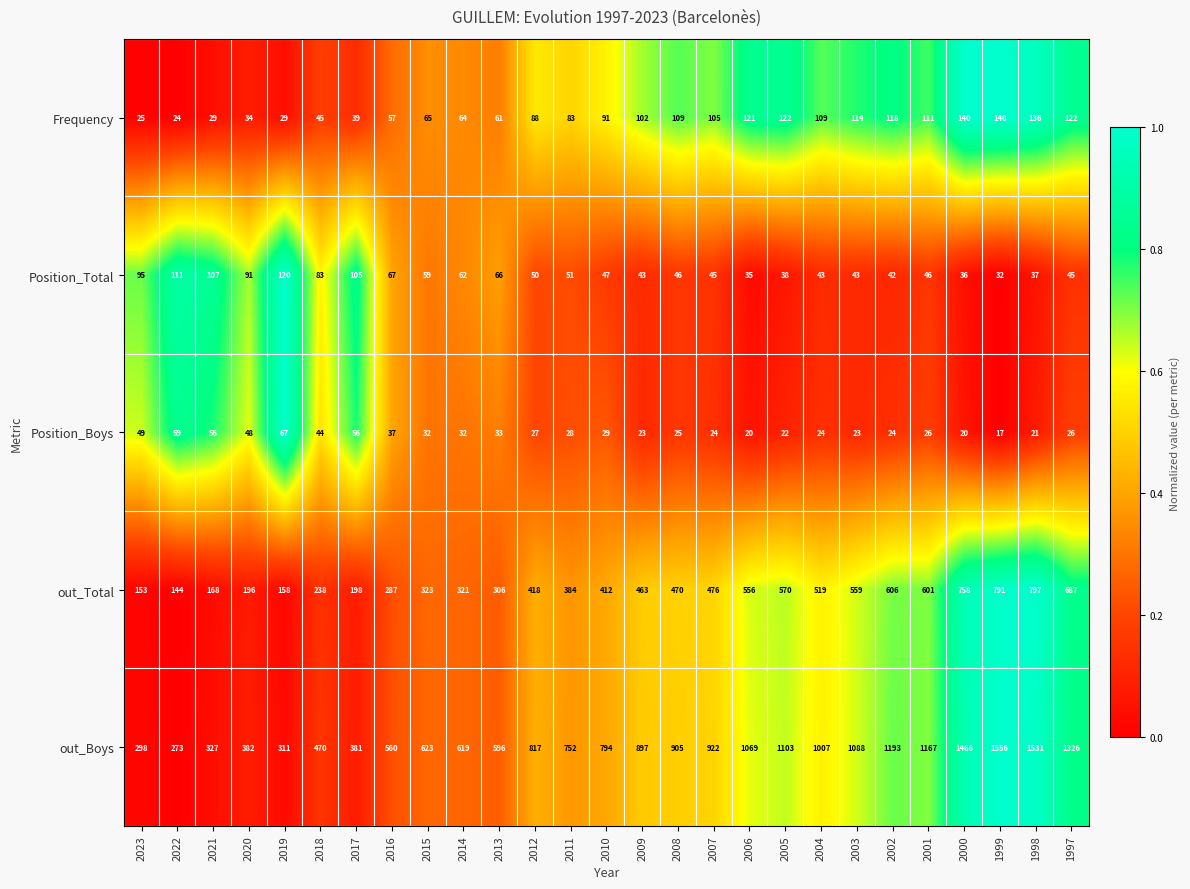

What is the spread (max minus min) of values at 2007?

898